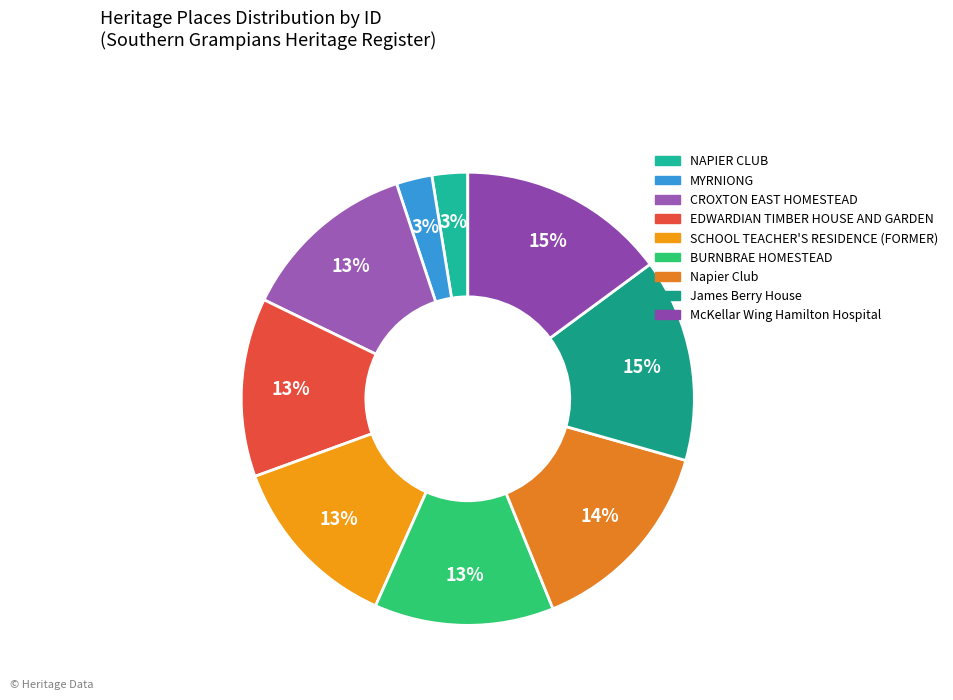

What percentage do McKellar Wing Hamilton Hospital and MYRNIONG together represent?

17.4%